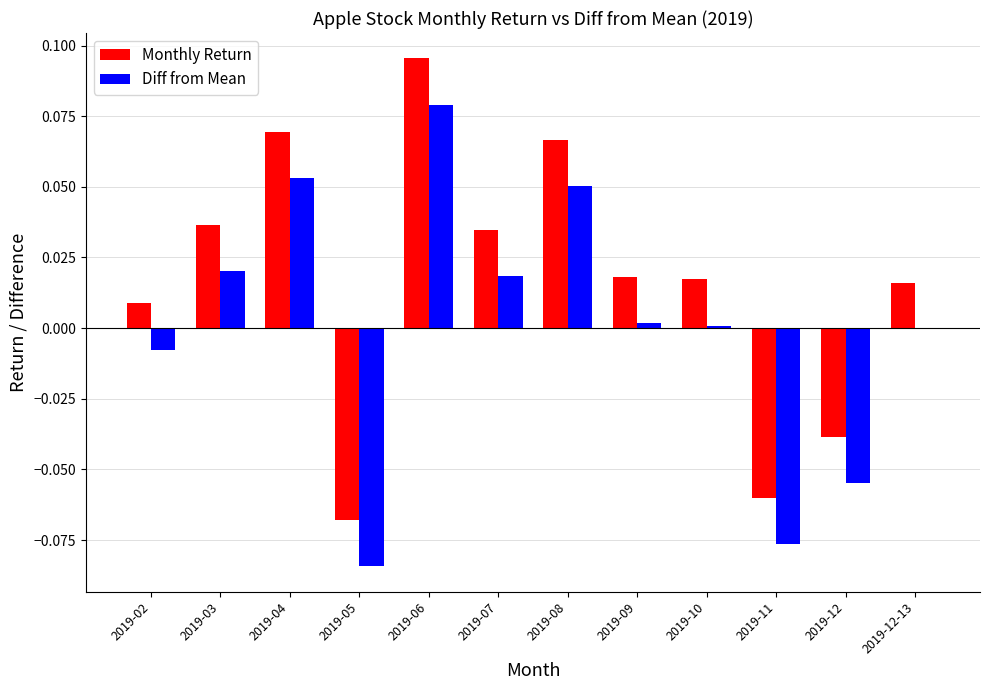

The value of Monthly Return at 2019-10 is 0.0. True or false?

True